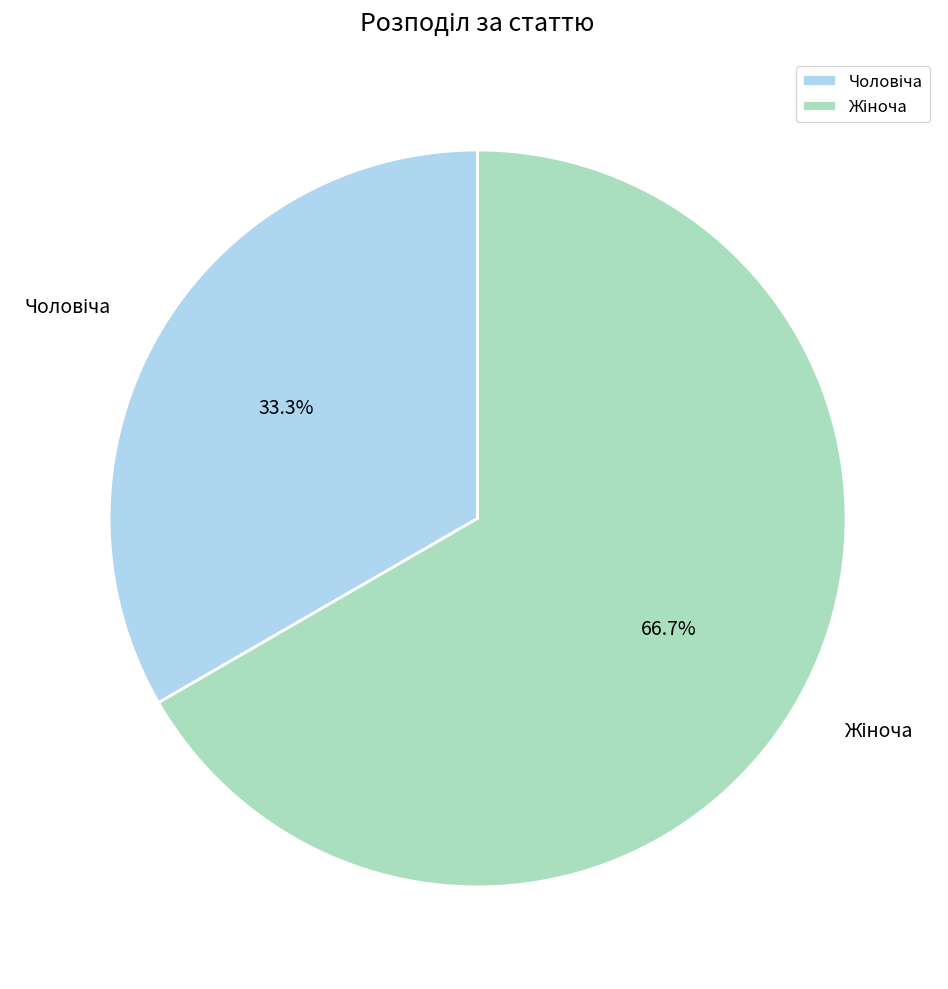

Is there a majority slice in this chart?

Yes